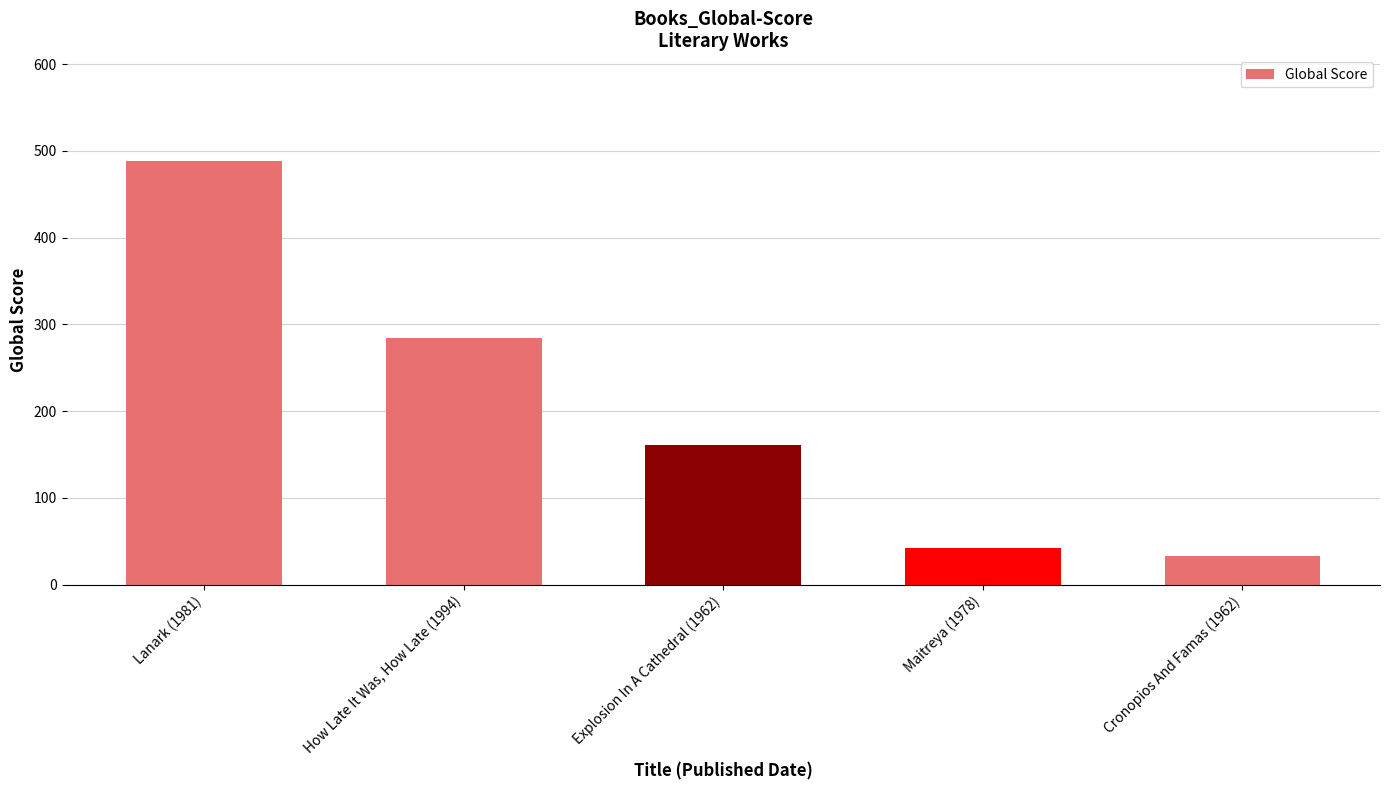

Is it true that the value at How Late It Was, How Late (1994) is 377?

False